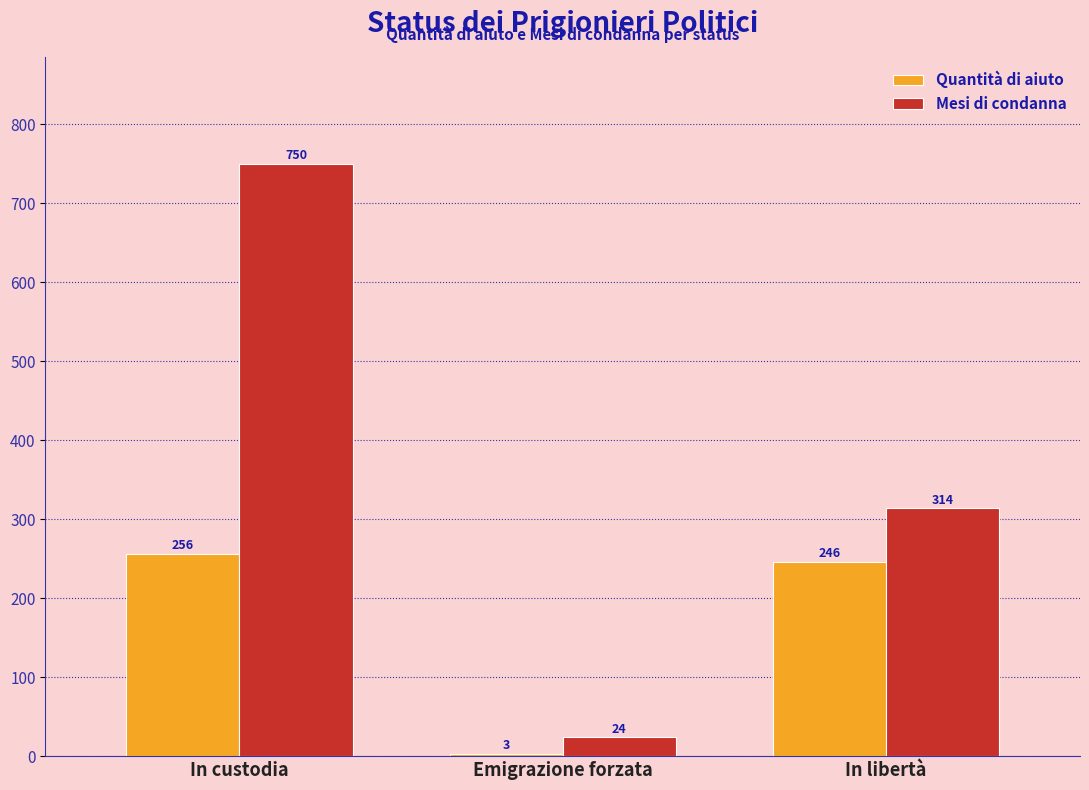

What is the approximate value of Quantità di aiuto at In custodia, to the nearest 50?

250